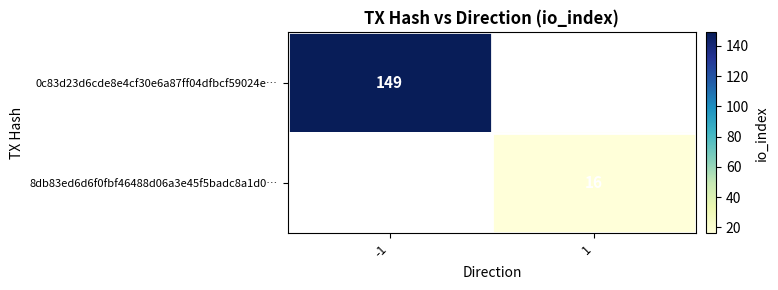

How many categories are shown in the chart?

2